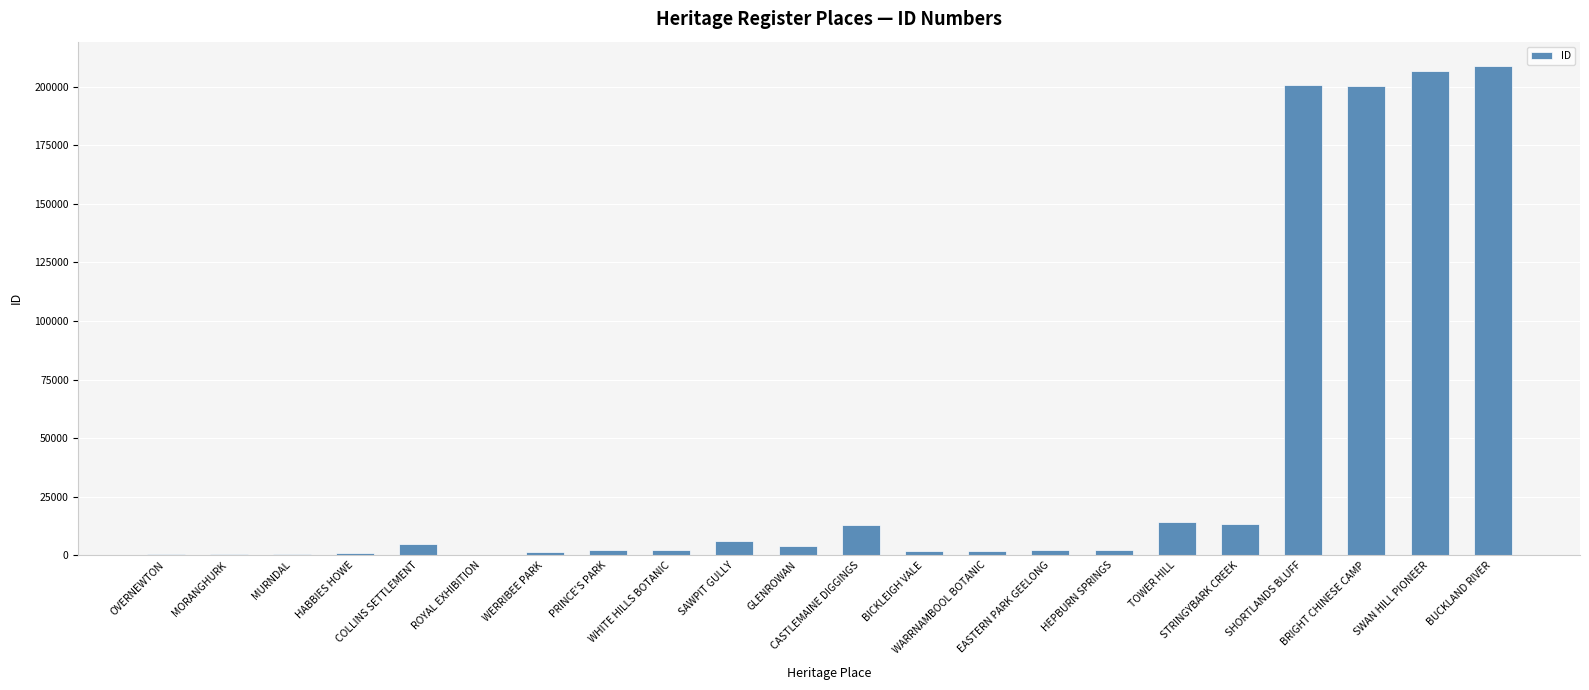

What is the sum of all values?

887984